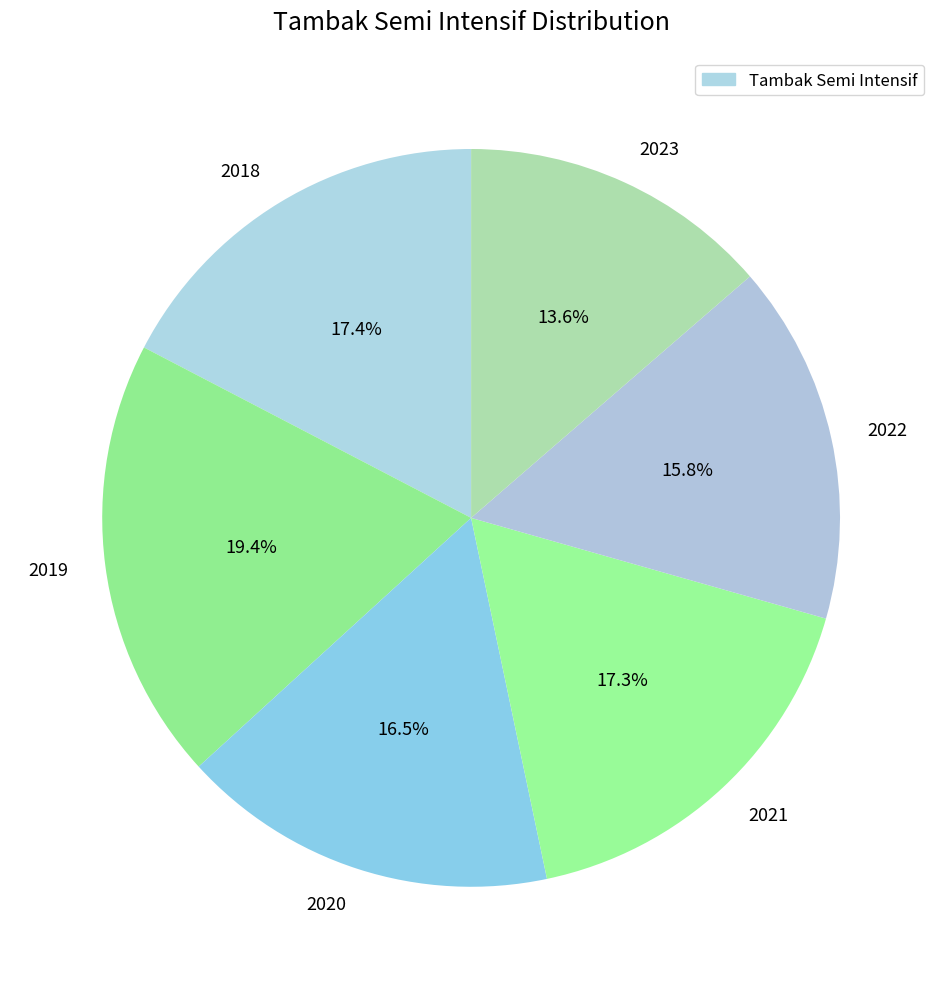

Between 2019 and 2022, which is larger?

2019